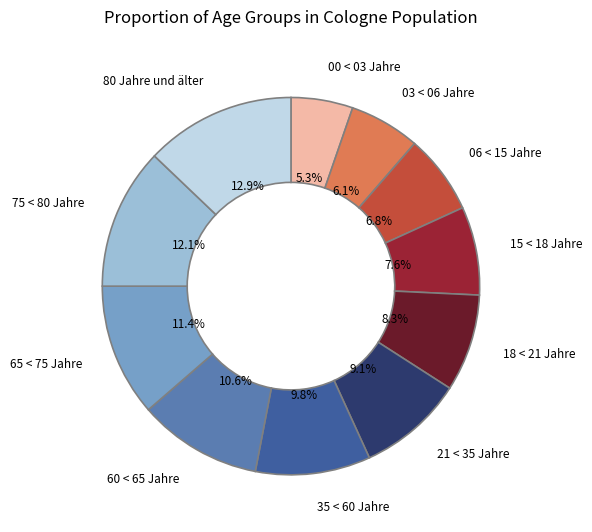

What percentage do 00 < 03 Jahre and 80 Jahre und älter together represent?

18.2%